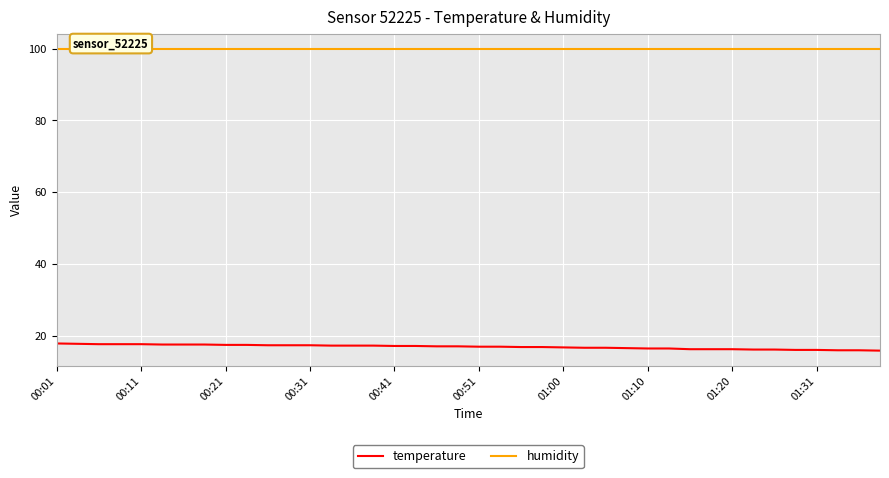

The value of temperature at 22 is 27.6. True or false?

False